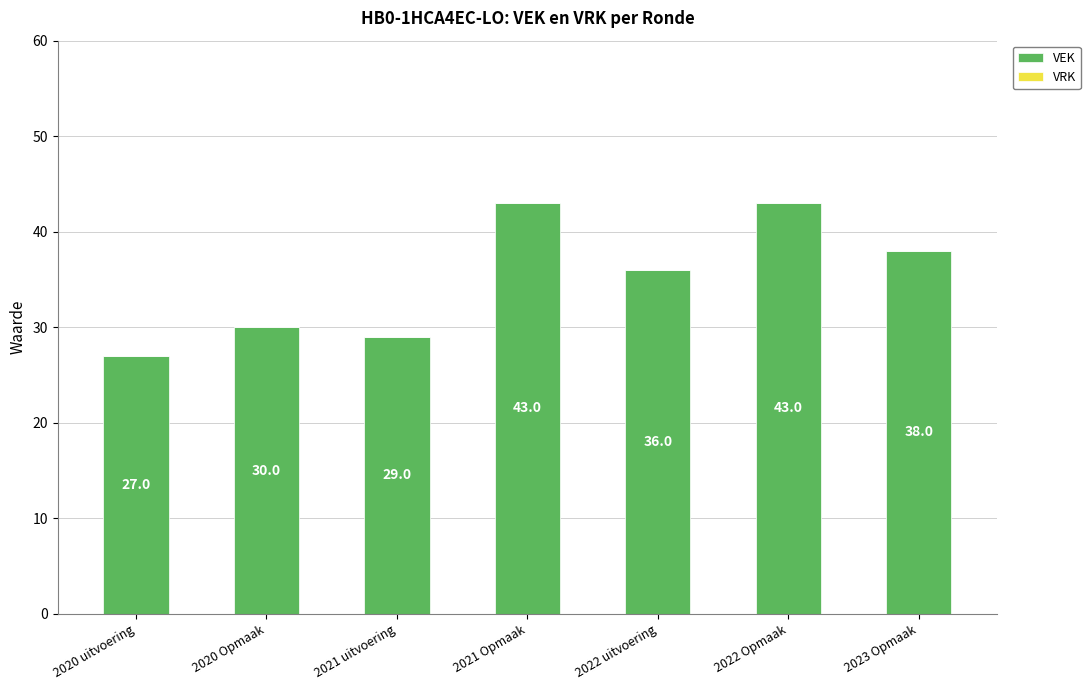

What is the approximate value at 2021 Opmaak, to the nearest 10?

40